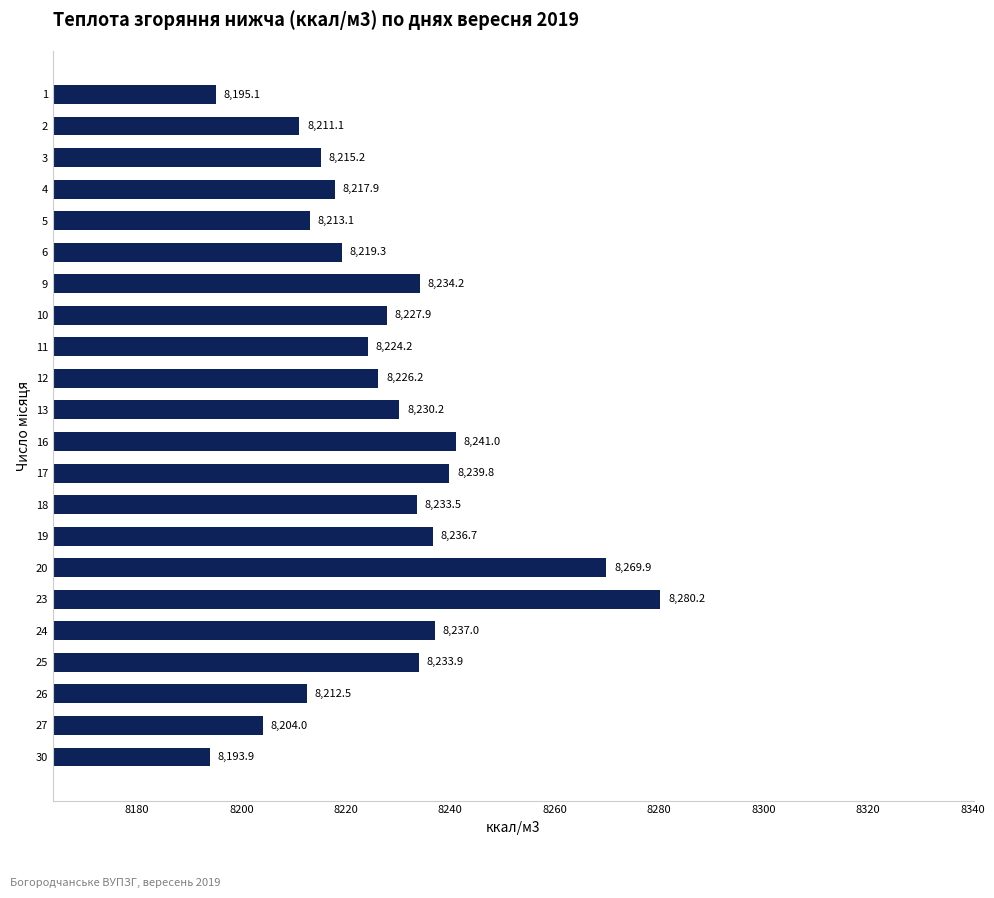

What is the greatest value displayed?

8280.2